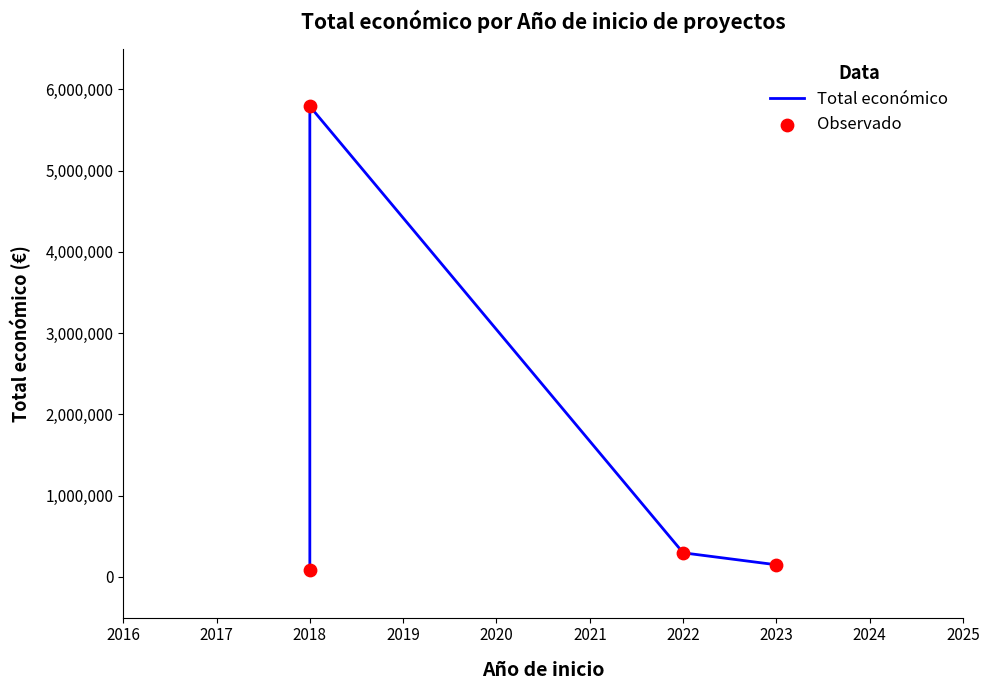

Which series contains the lowest Y value?

Total económico